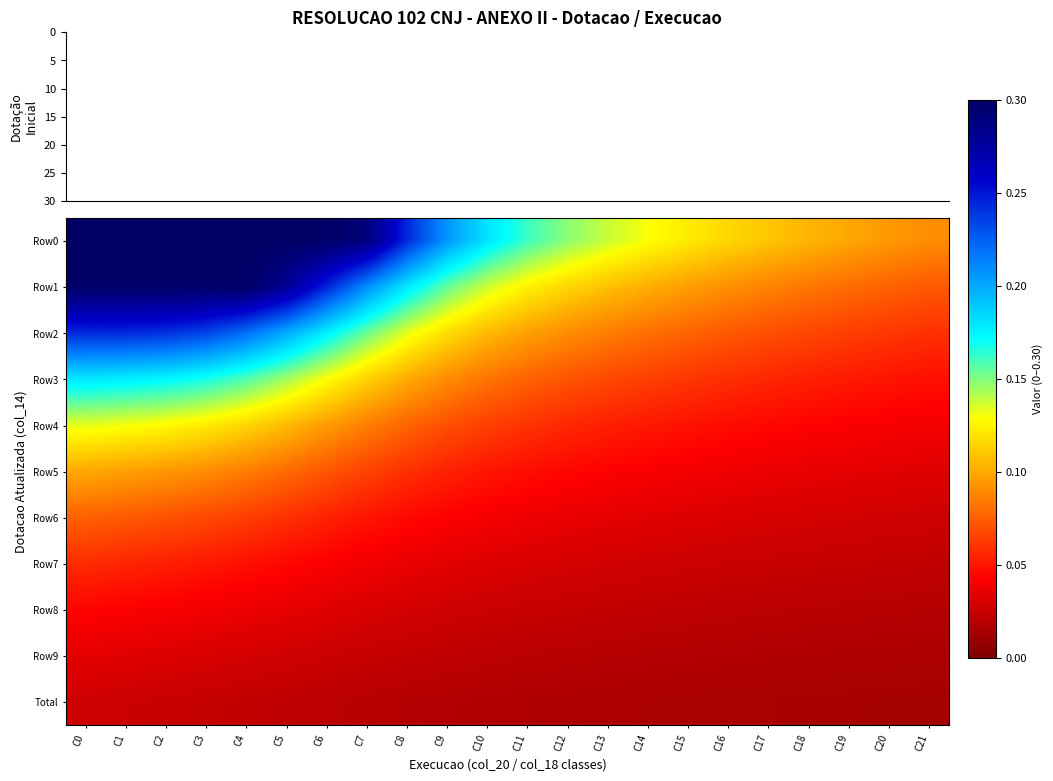

Which label corresponds to the largest value in the chart?

C0